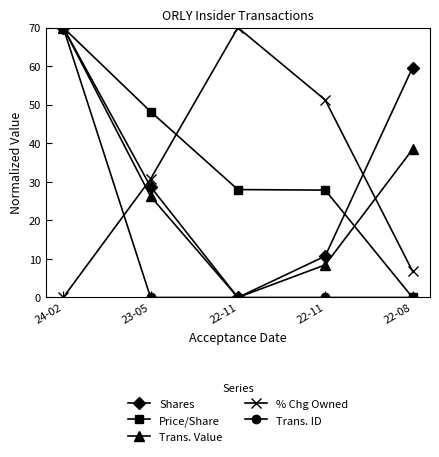

Count the number of categories in the chart.

5